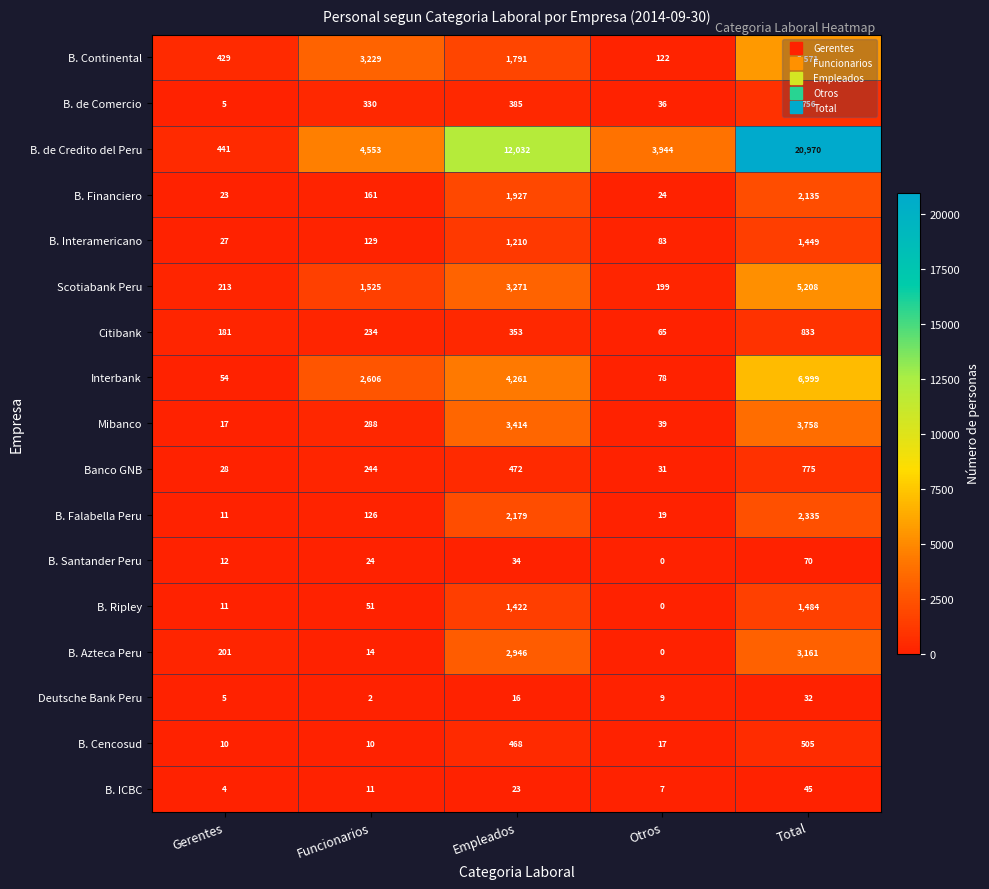

What is the difference between the maximum and minimum values in the B. Azteca Peru series?

3161